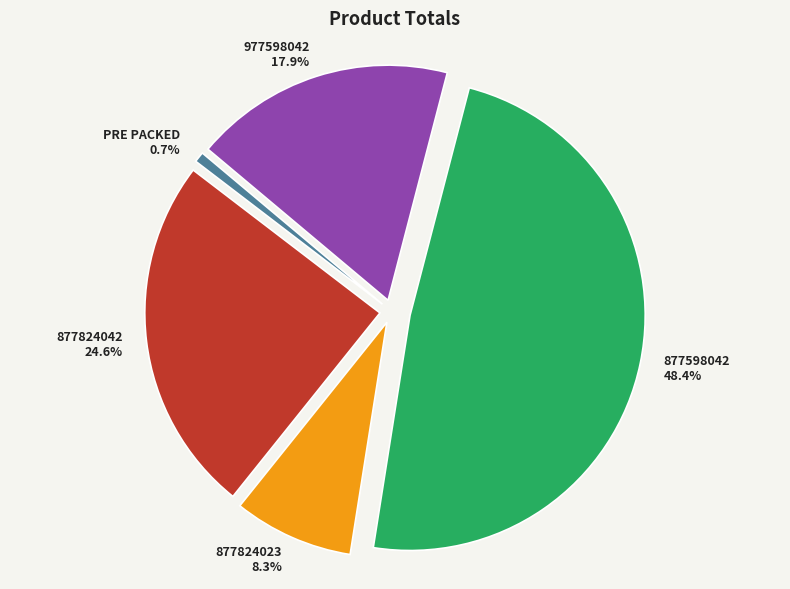

The 877824023 slice represents 19% of the pie. True or false?

False